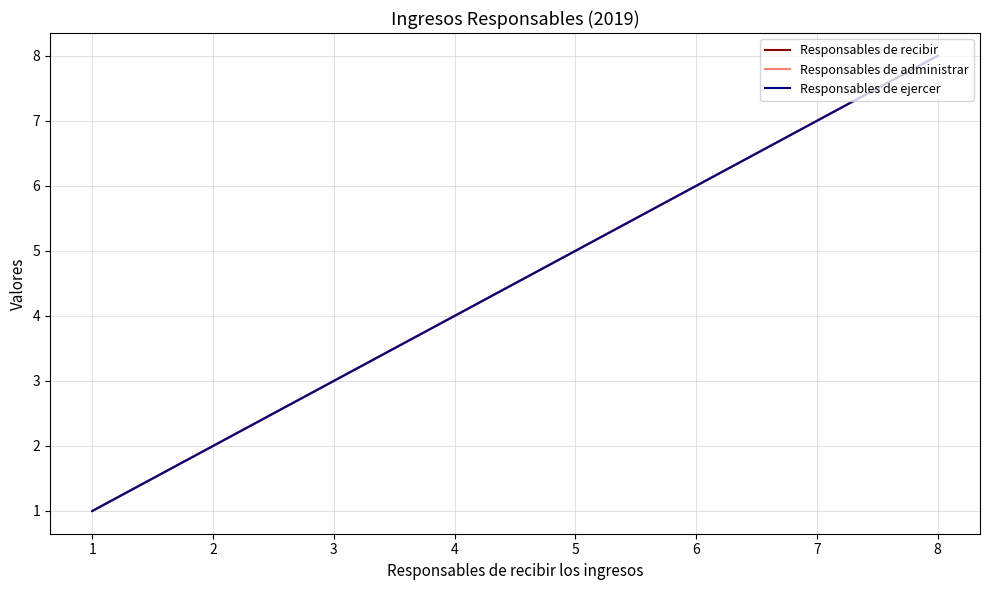

List the labels in order of Responsables de ejercer value, smallest first.

1, 2, 3, 4, 5, 6, 7, 8